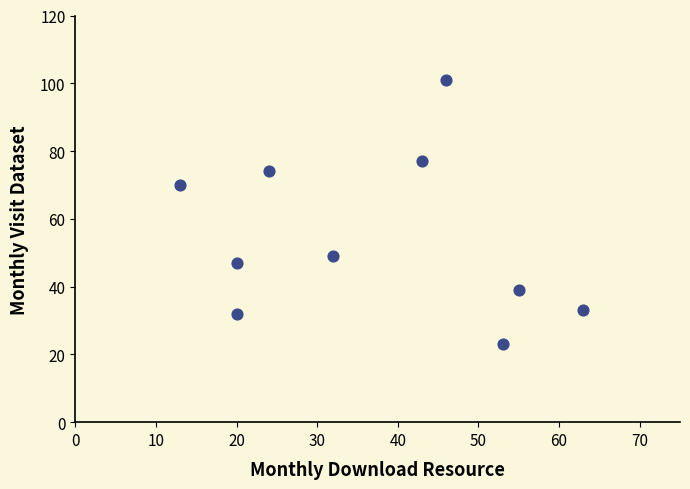

What Y value in the scatter plot is closest to 62?

70